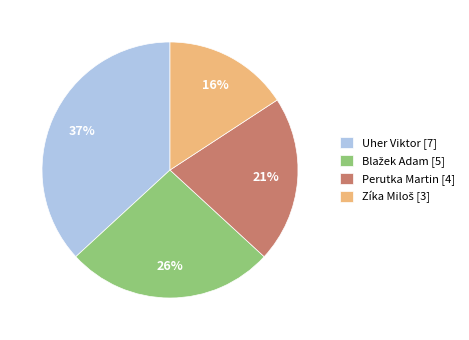

What is the ratio of the value at Perutka Martin to the value at Uher Viktor?

0.6